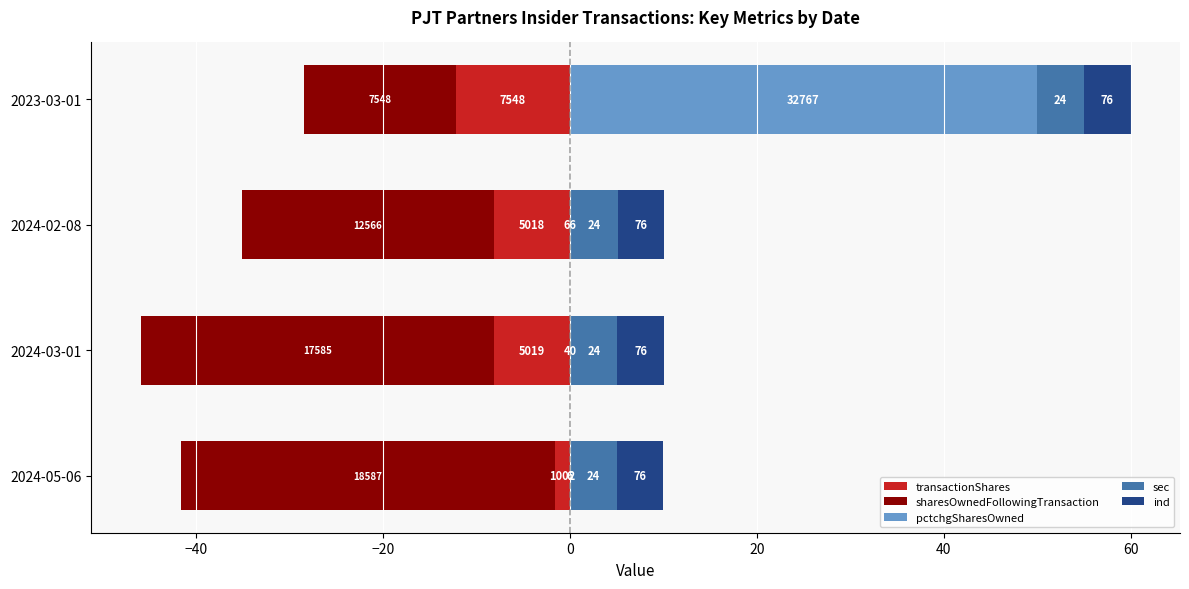

Is it true that pctchgSharesOwned equals 65.3 at 2023-03-01?

False